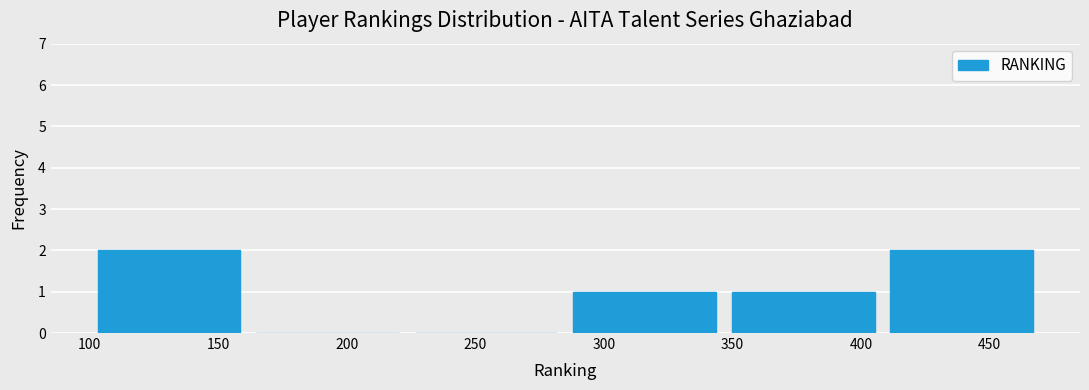

Reading left to right, transcribe this chart: for each bar, give the range it covers on the x-axis and its height. Neither the bar edges nor the heights are printed on the chart, so give them approximately, as read against the axes.

100 to 160: 2
160 to 225: 0
225 to 285: 0
285 to 345: 1
345 to 410: 1
410 to 470: 2